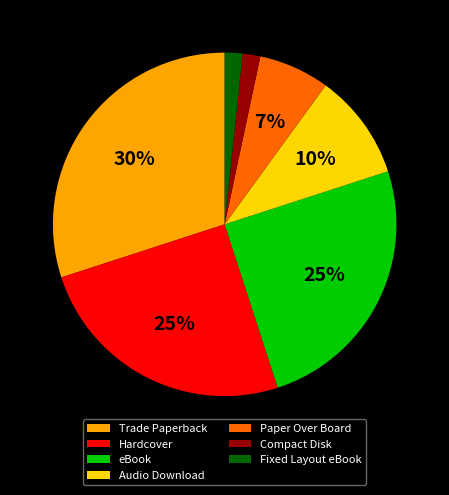

Which slice is the largest?

Trade Paperback